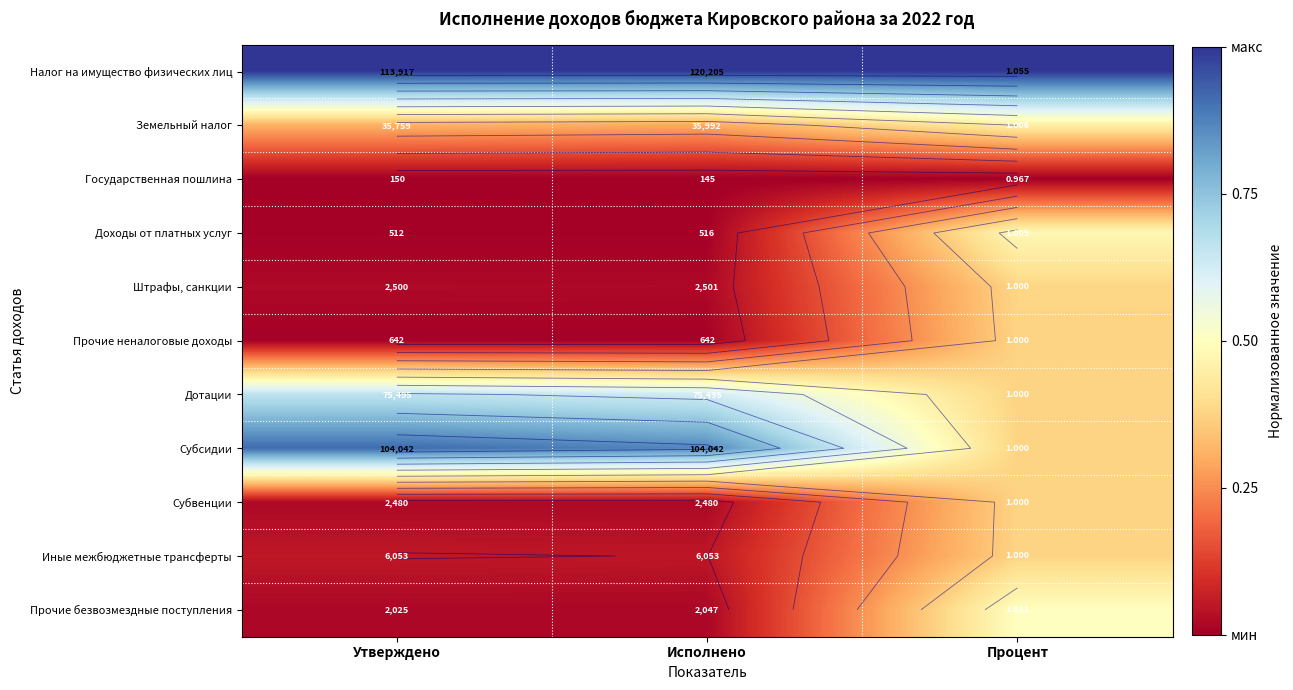

At how many categories does at least one series exceed 0?

3